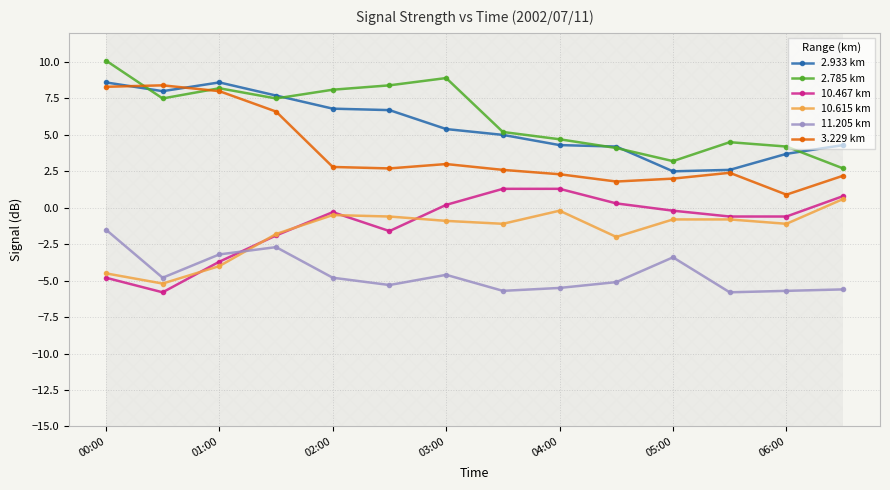

Which series has the largest total across all categories?

2.785 km